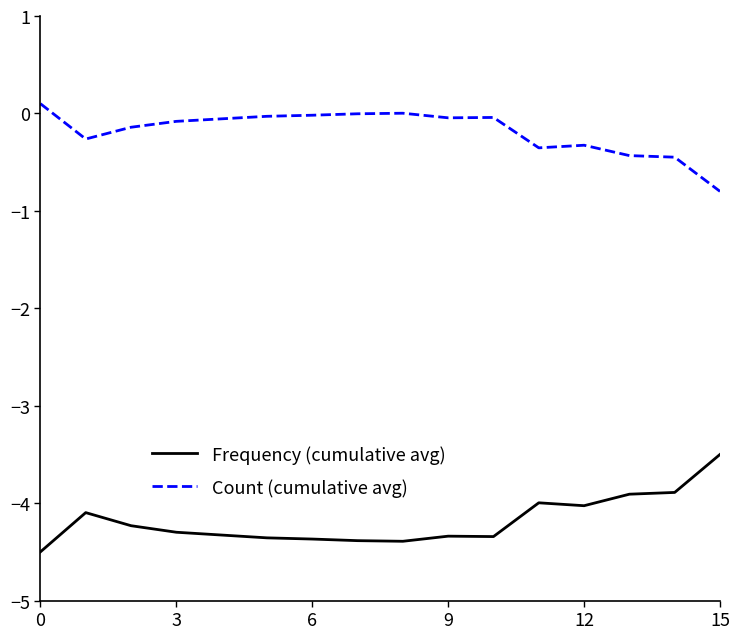

What is the minimum value for Frequency (cumulative avg)?

-4.5